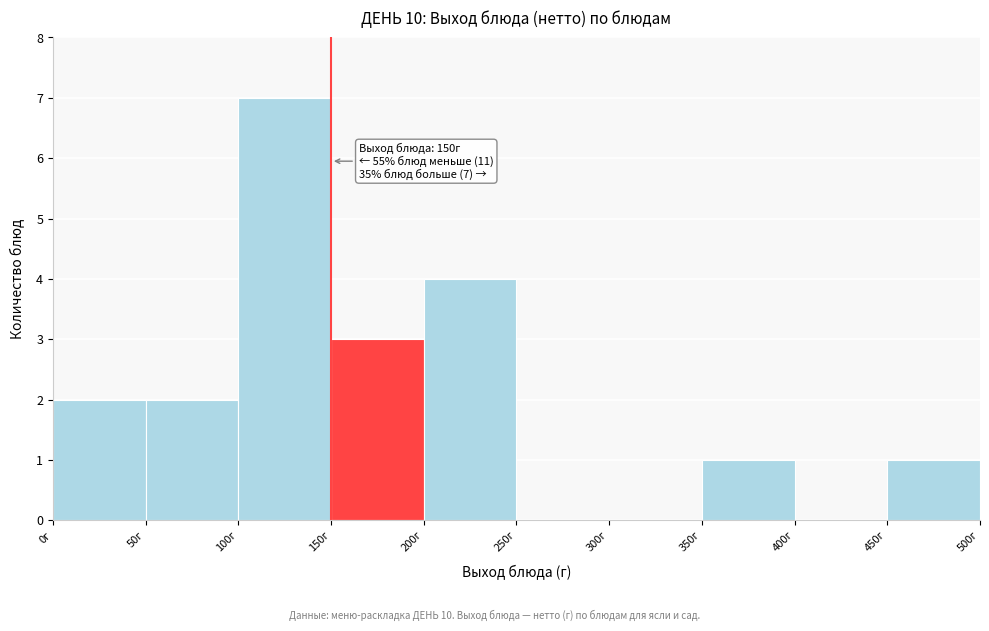

Over which range of the x-axis is the bar tallest?

100 to 150